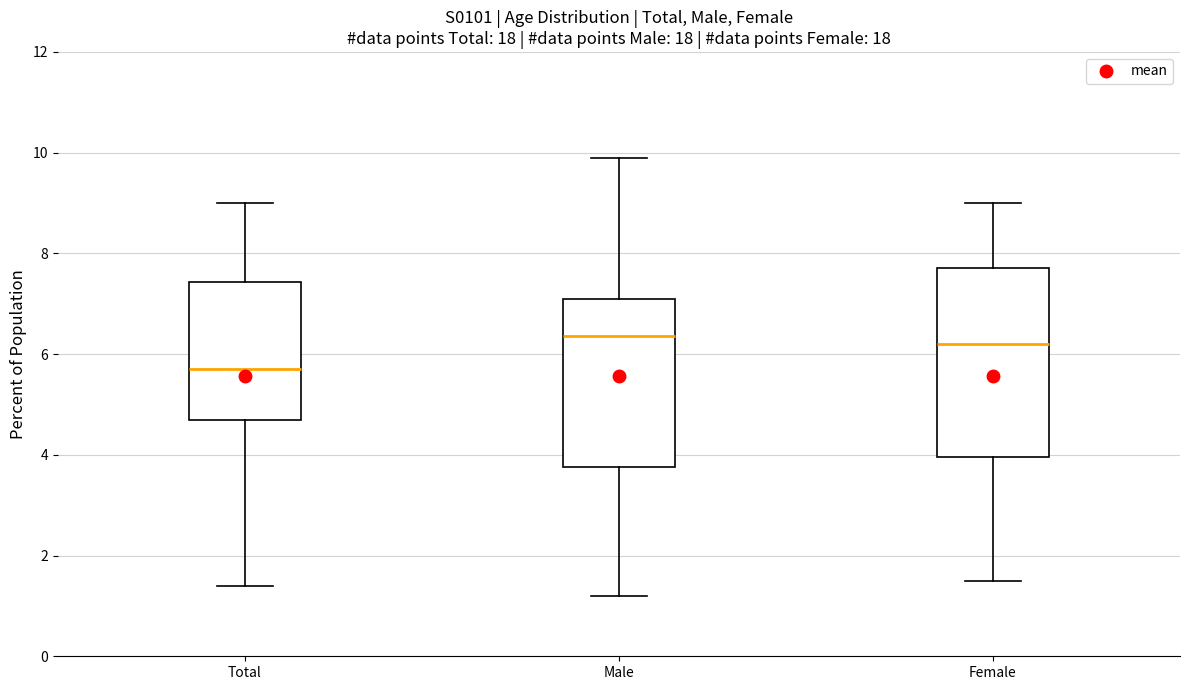

Which box is the tallest, from its lower edge to its upper edge?

Female